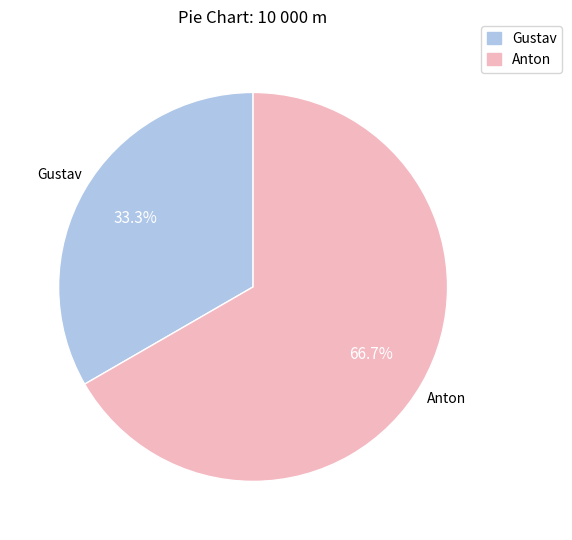

Do Gustav and Anton together represent more than half of the pie?

Yes